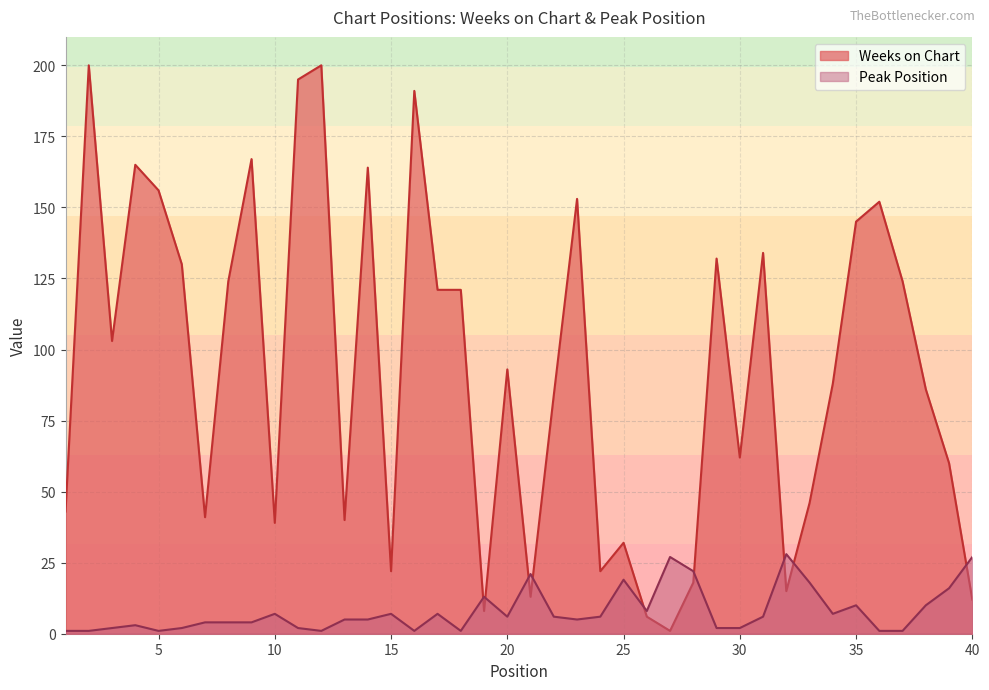

Where does the Peak Position series first go above 6?

10